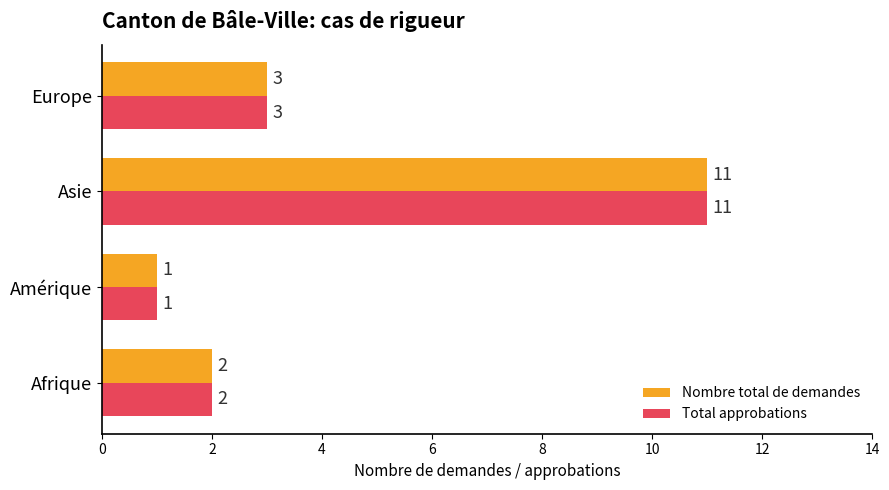

How many values in the Nombre total de demandes series are below 3?

2